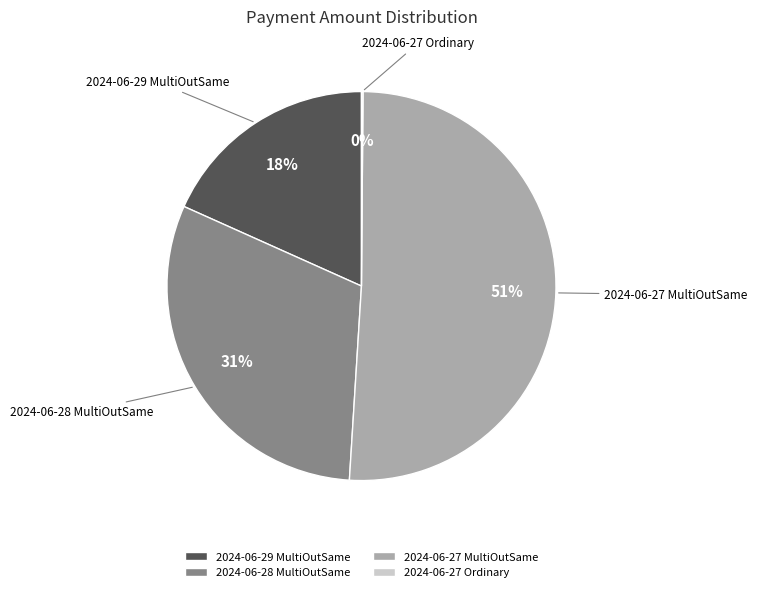

Does 2024-06-27 MultiOutSame account for over 50% of the chart?

Yes